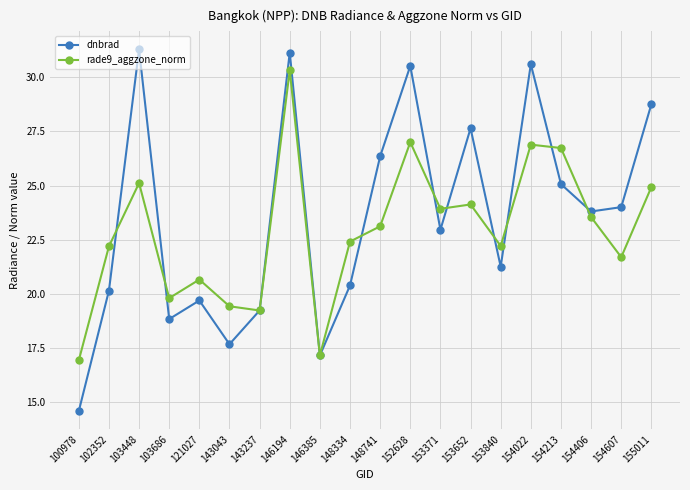

List the series in order of their peak value, lowest first.

rade9_aggzone_norm, dnbrad